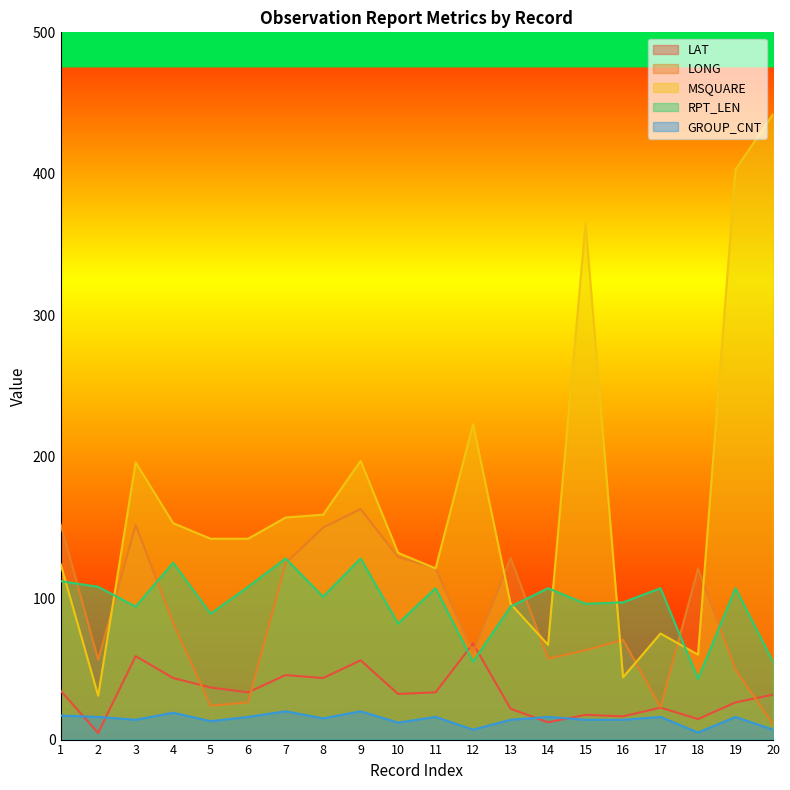

Which series has the widest spread of values?

MSQUARE